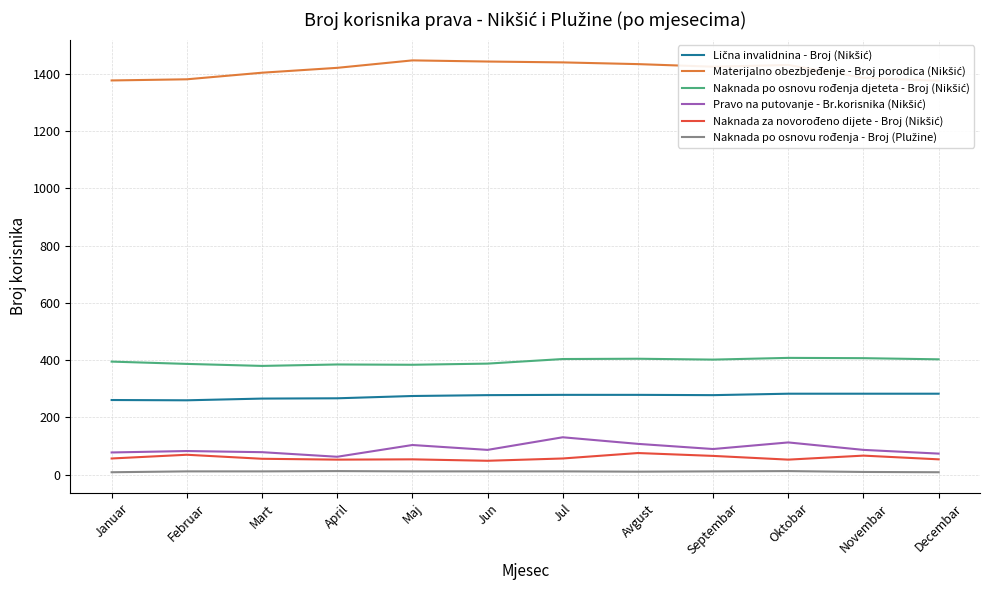

Is it true that Naknada za novorođeno dijete - Broj (Nikšić) equals 76 at Avgust?

True